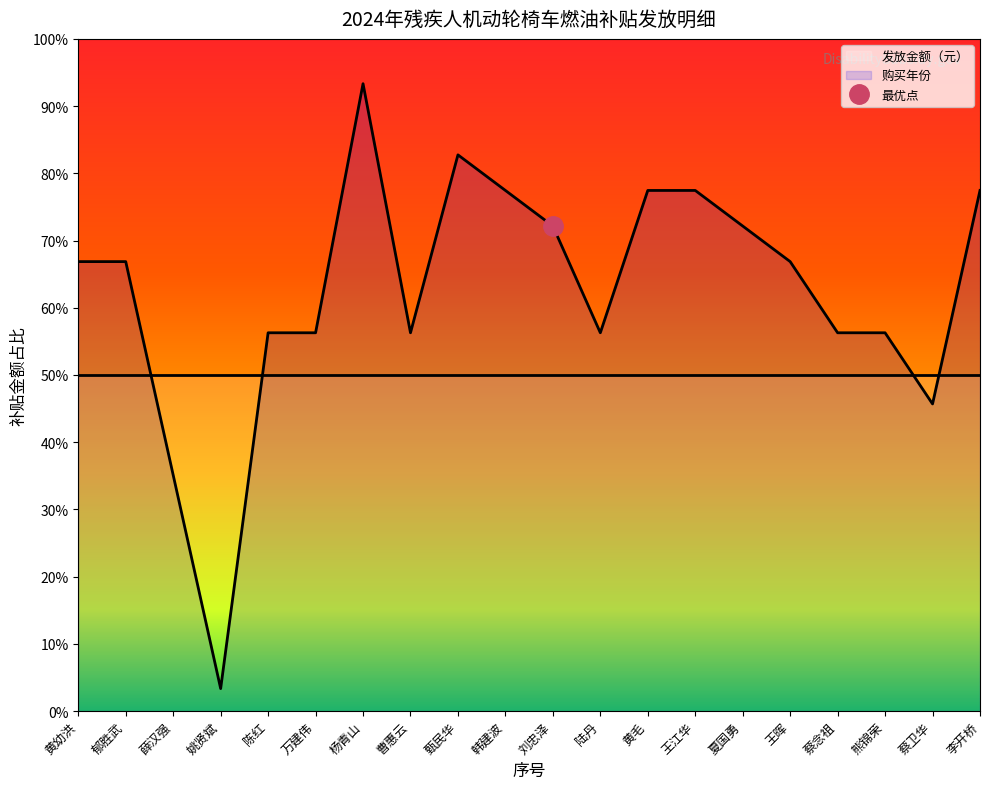

What is the ratio of the value at 曹惠云 to the value at 黄毛?

0.7